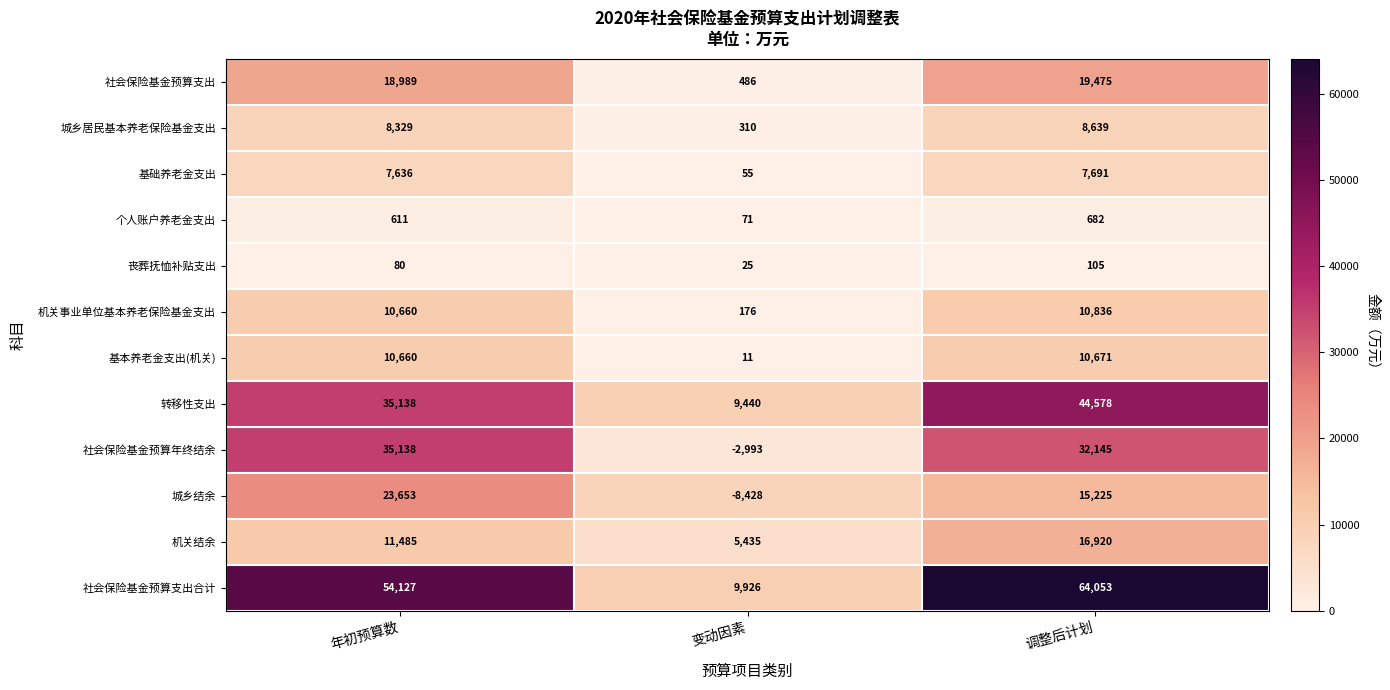

List the series in order of their peak value, highest first.

社会保险基金预算支出合计, 转移性支出, 社会保险基金预算年终结余, 城乡结余, 社会保险基金预算支出, 机关结余, 机关事业单位基本养老保险基金支出, 基本养老金支出(机关), 城乡居民基本养老保险基金支出, 基础养老金支出, 个人账户养老金支出, 丧葬抚恤补贴支出